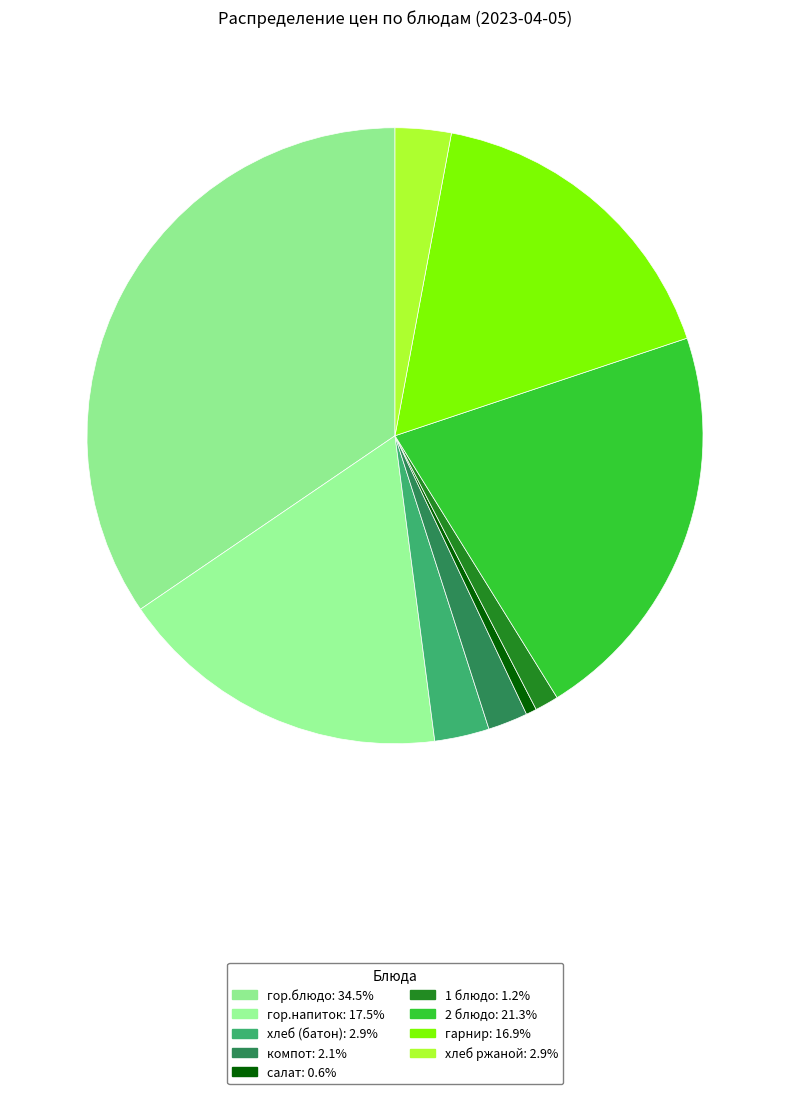

Rank the categories by value from lowest to highest.

салат, 1 блюдо, компот, хлеб (батон), хлеб ржаной, гарнир, гор.напиток, 2 блюдо, гор.блюдо